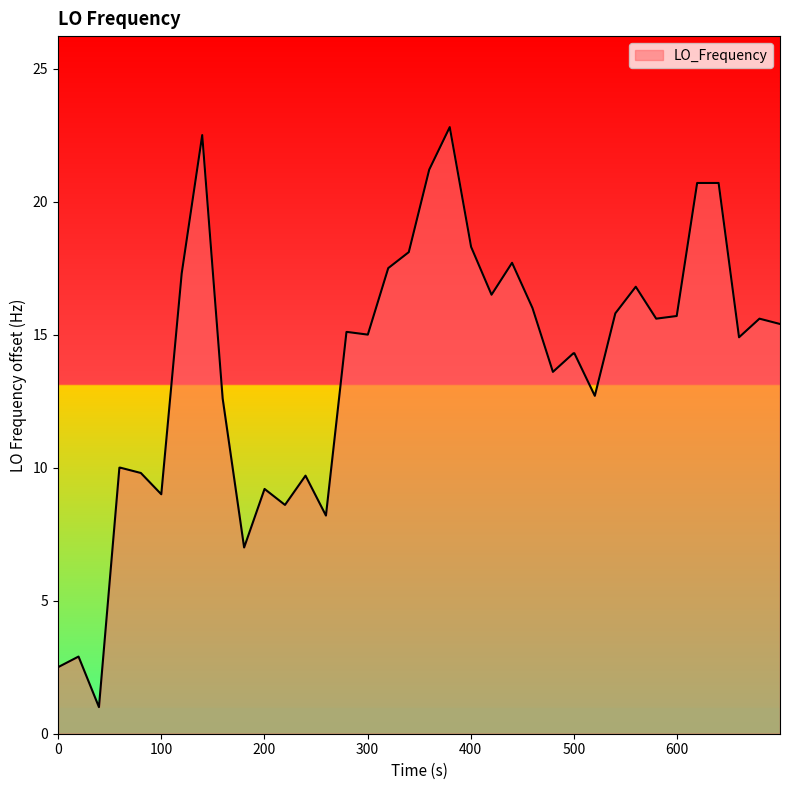

What is the minimum value shown in the chart?

1.0